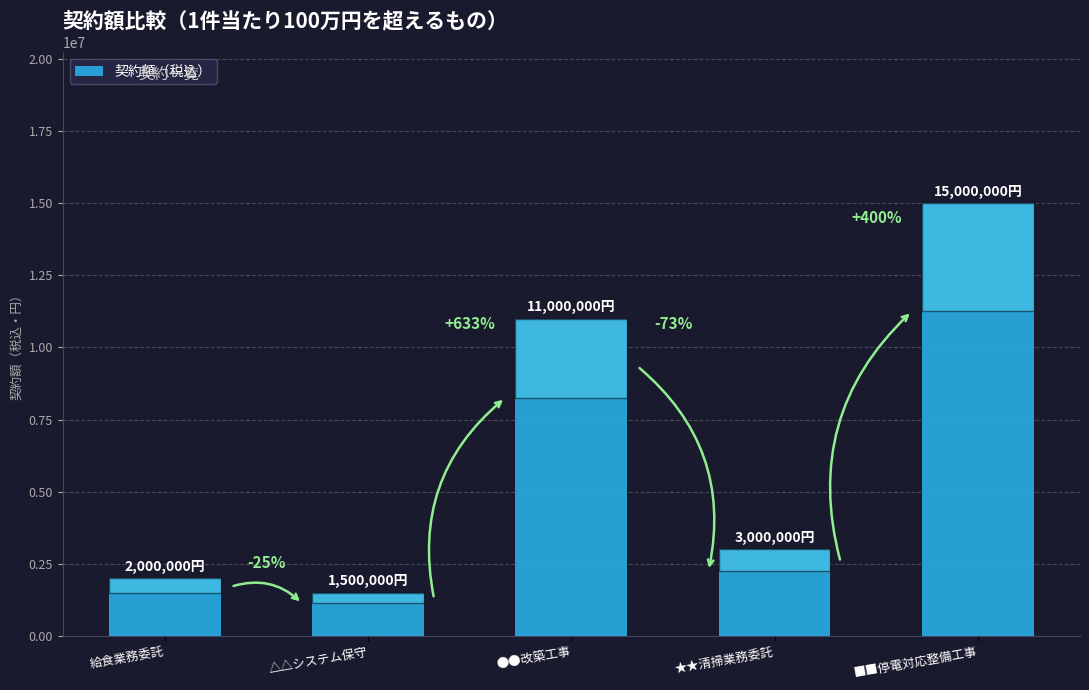

Are the bars horizontal?

No